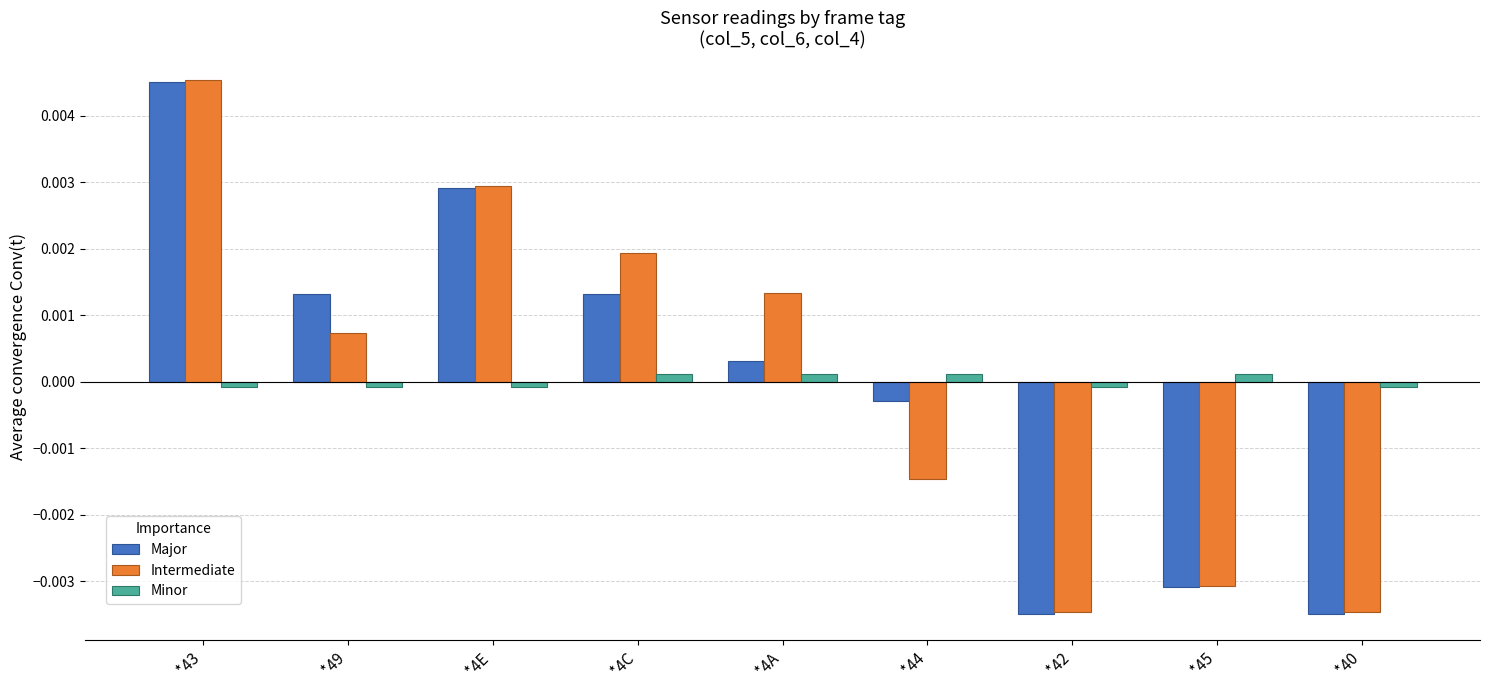

Which series changed the most between *43 and *4C?

Major